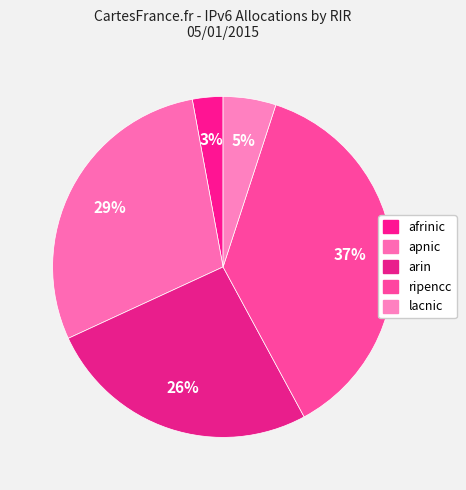

Which category has the smallest portion of the pie?

afrinic